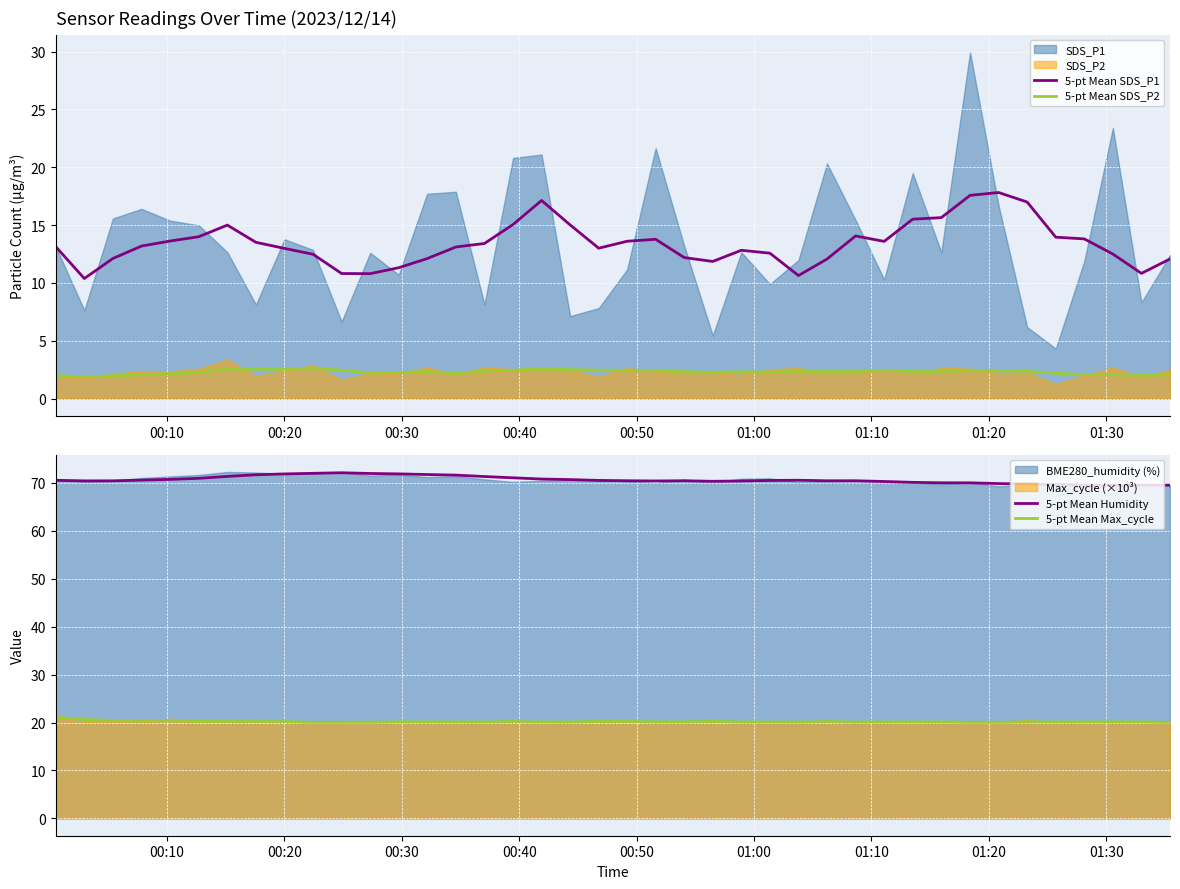

True or false: 5-pt Mean Max_cycle and 5-pt Mean SDS_P1 intersect in this chart.

False